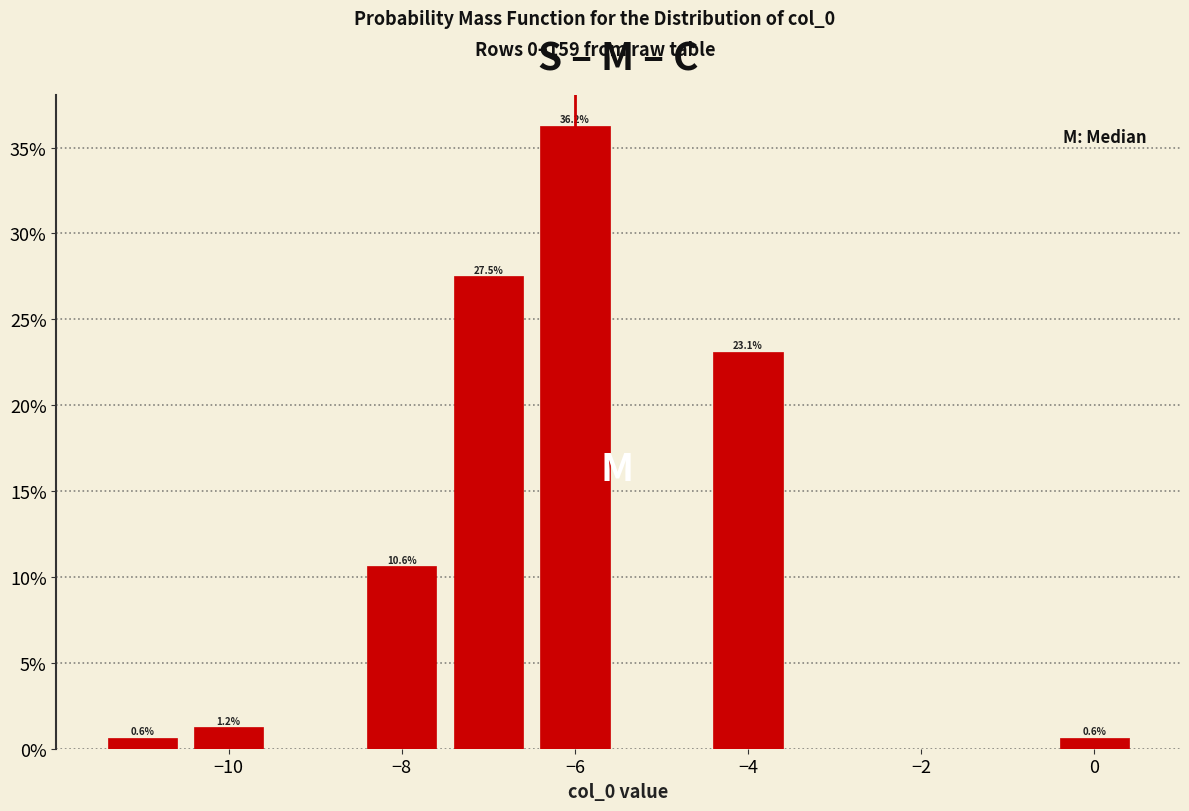

Which range on the x-axis has the tallest bar?

-6.5 to -5.5